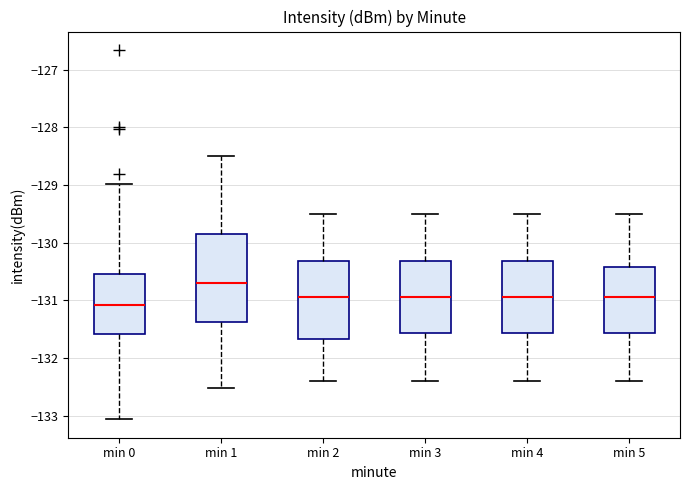

Which box is the tallest, from its lower edge to its upper edge?

min 1